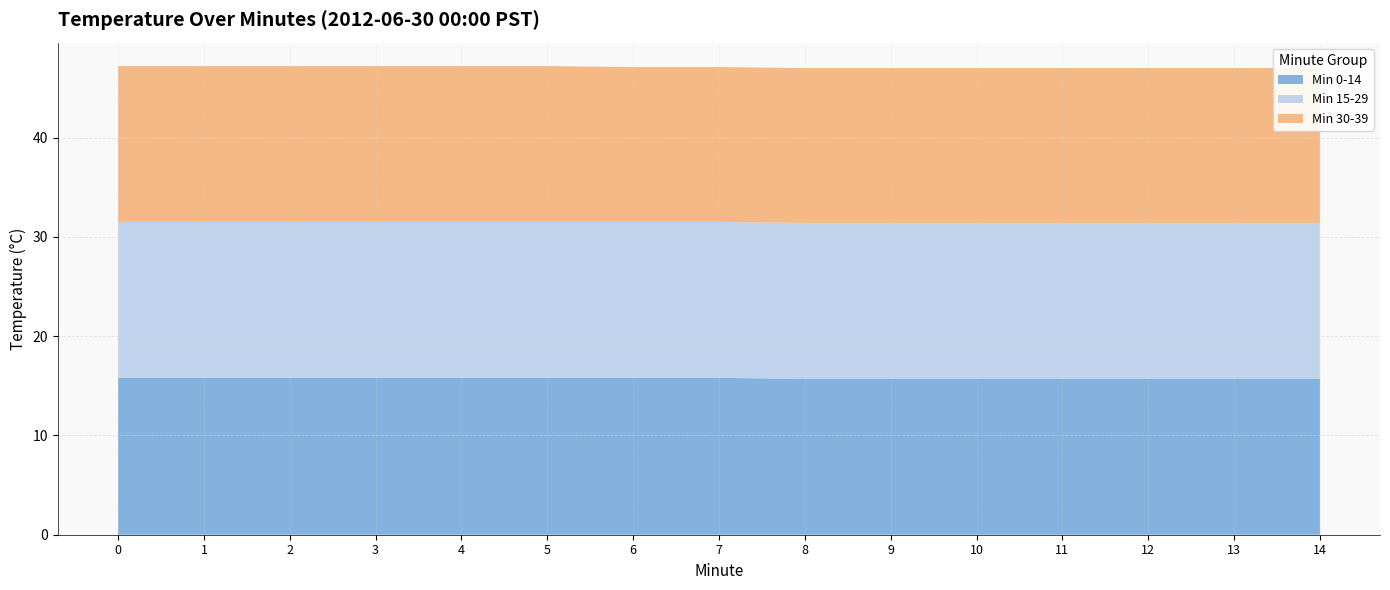

Reading left to right, what are all the values shown in this chart?

Min 0-14: 0=15.8	1=15.8	2=15.8	3=15.8	4=15.8	5=15.8	6=15.8	7=15.8	8=15.7	9=15.7	10=15.7	11=15.7	12=15.7	13=15.7	14=15.7
Min 15-29: 0=15.7	1=15.7	2=15.7	3=15.7	4=15.7	5=15.7	6=15.7	7=15.7	8=15.7	9=15.7	10=15.7	11=15.7	12=15.7	13=15.7	14=15.7
Min 30-39: 0=15.7	1=15.7	2=15.7	3=15.7	4=15.7	5=15.7	6=15.6	7=15.6	8=15.6	9=15.6	10=15.6	11=15.6	12=15.6	13=15.6	14=15.6